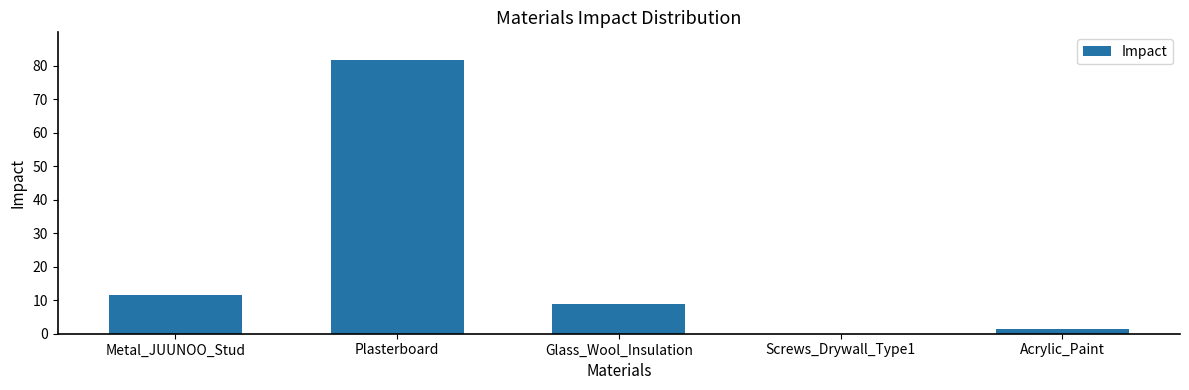

What is the maximum value shown in the chart?

81.7